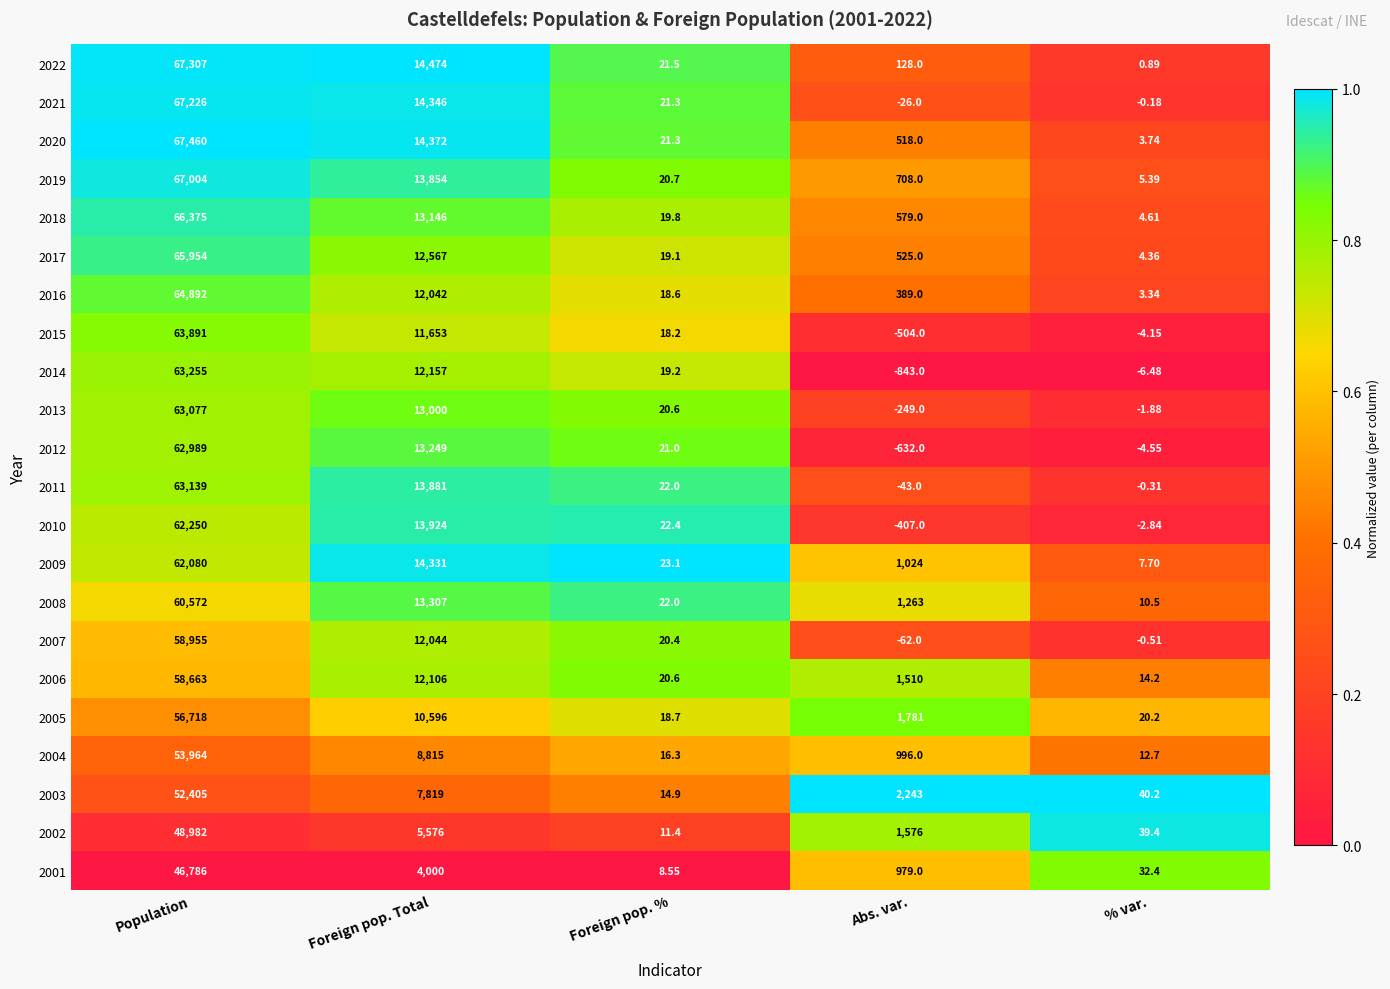

Which category has the highest value across all series?

Population